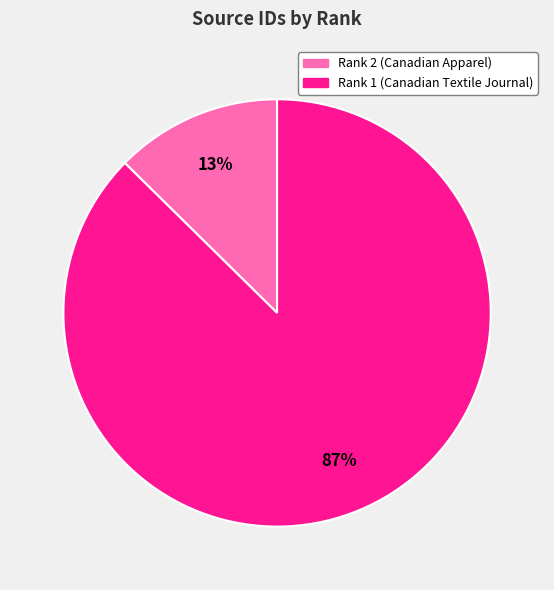

What is the largest slice in the pie chart?

Rank 1 (Canadian Textile Journal)